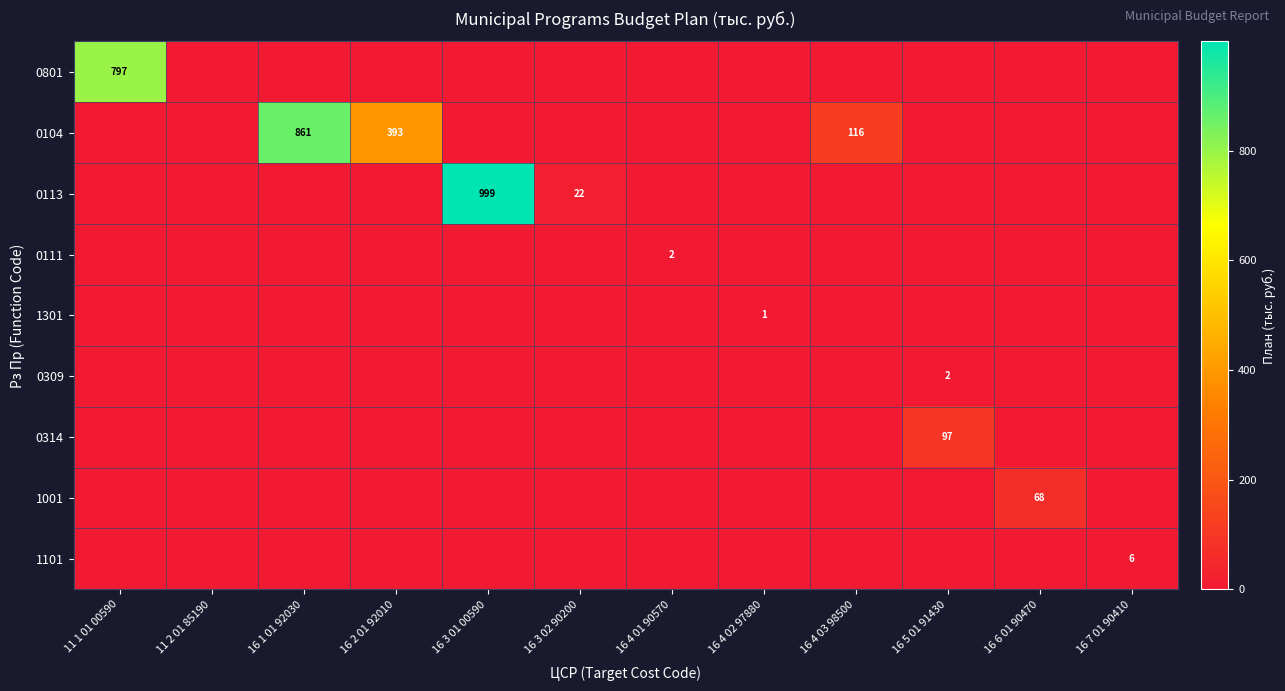

At which category does the chart reach its minimum across all series?

11 2 01 85190